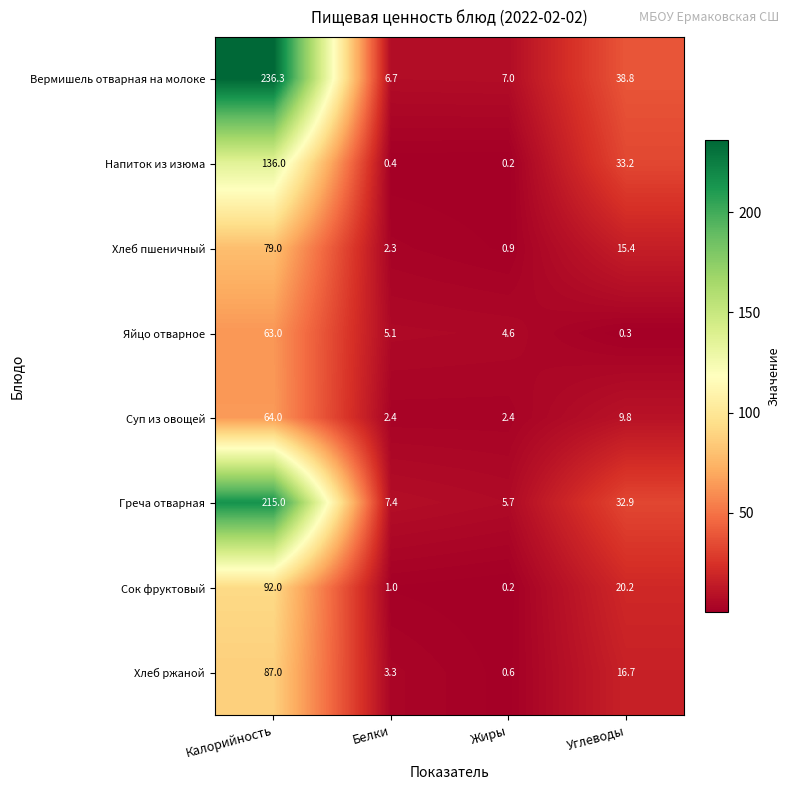

What is the difference between the highest and lowest values at Белки?

7.0